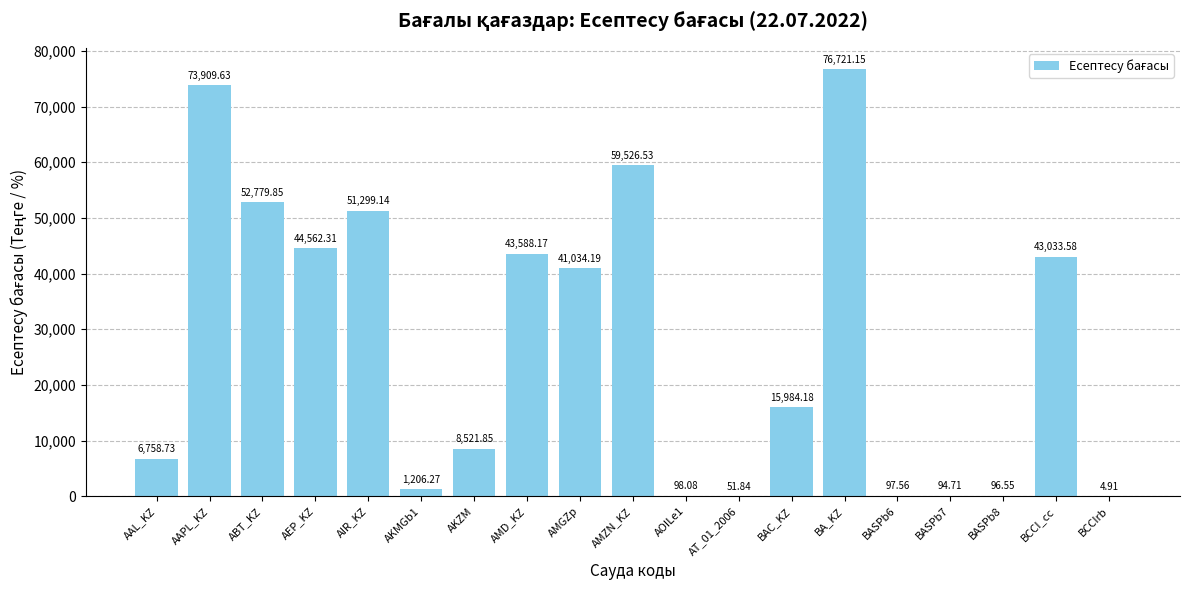

Where is the data nearest to the value 38363?

AMGZp